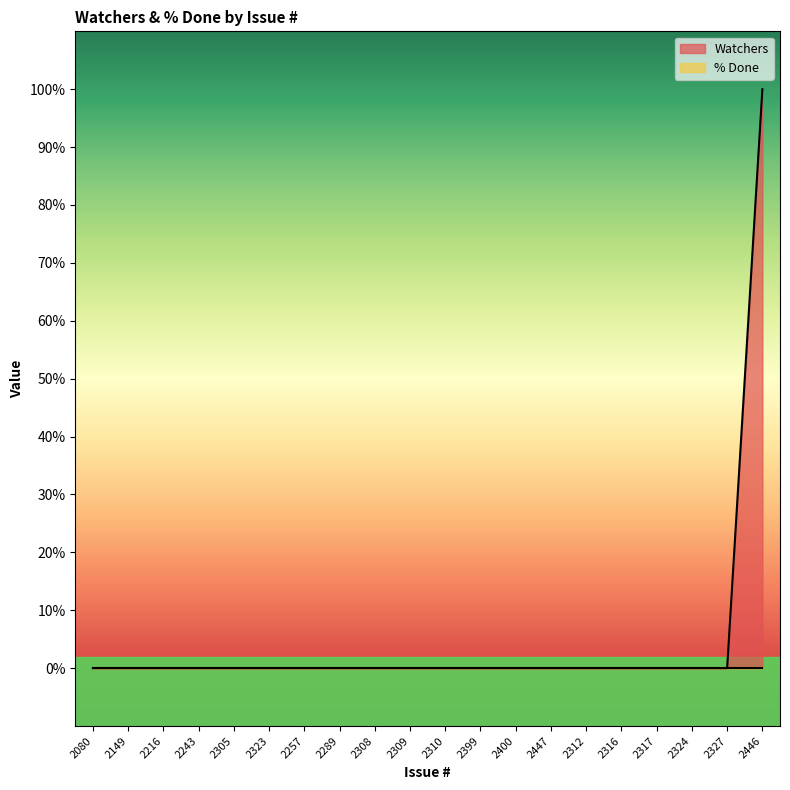

How many positive values are there?

1